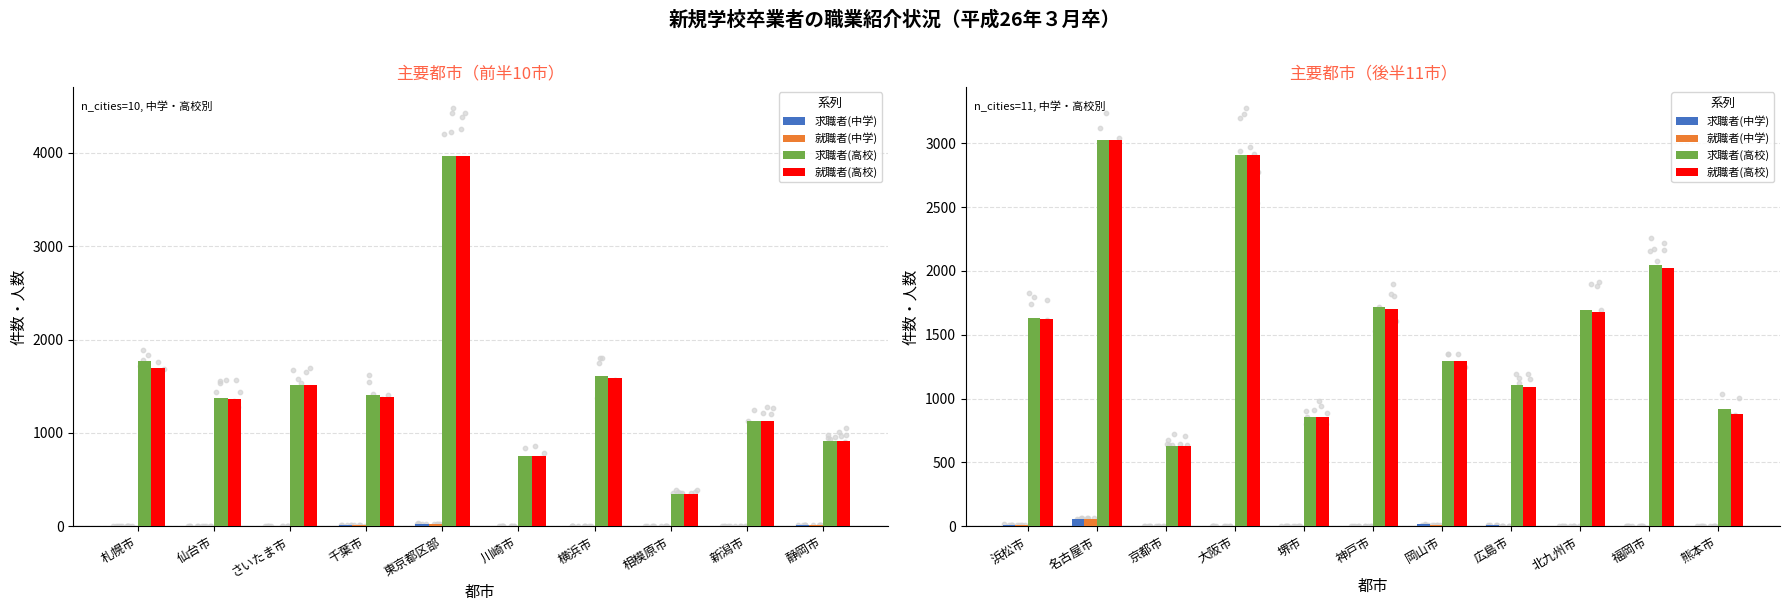

Is the value of 求職者(中学) at 福岡市 greater than the value of 就職者(高校) at 福岡市?

No